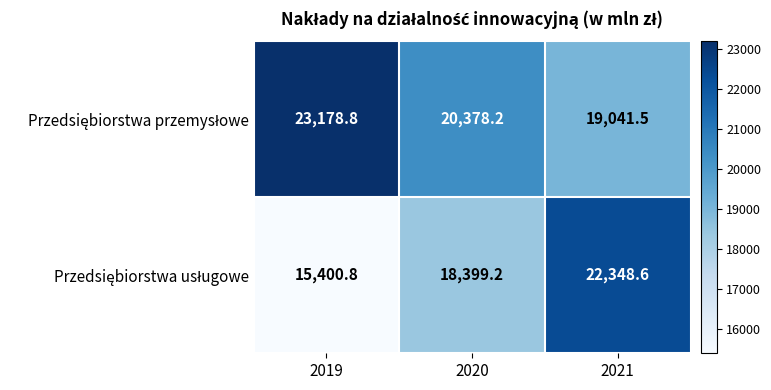

Which category has the highest value across all series?

2019